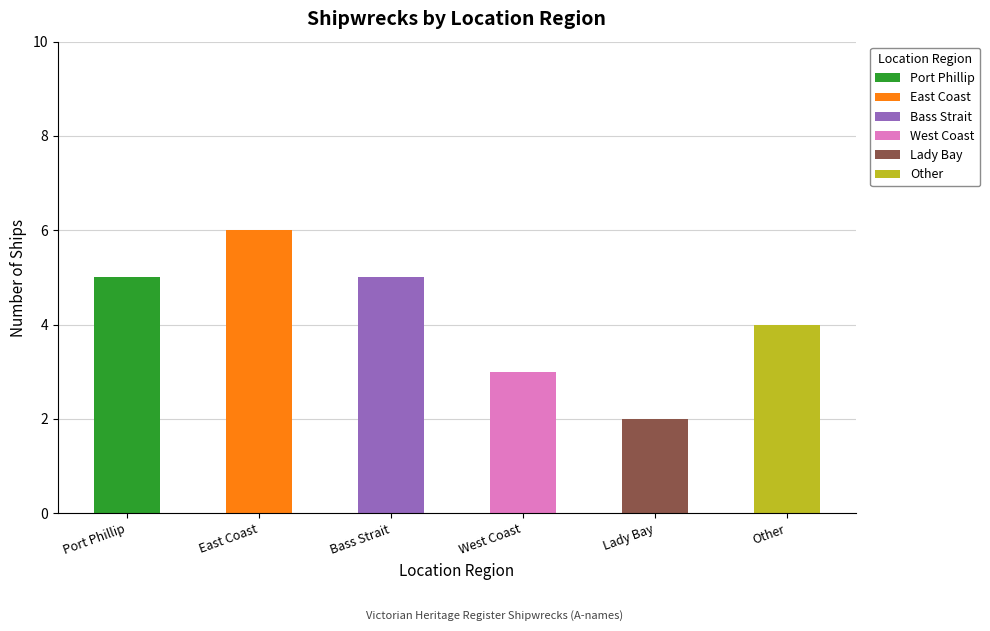

Reading left to right, transcribe all the data shown in this chart.

5	6	5	3	2	4